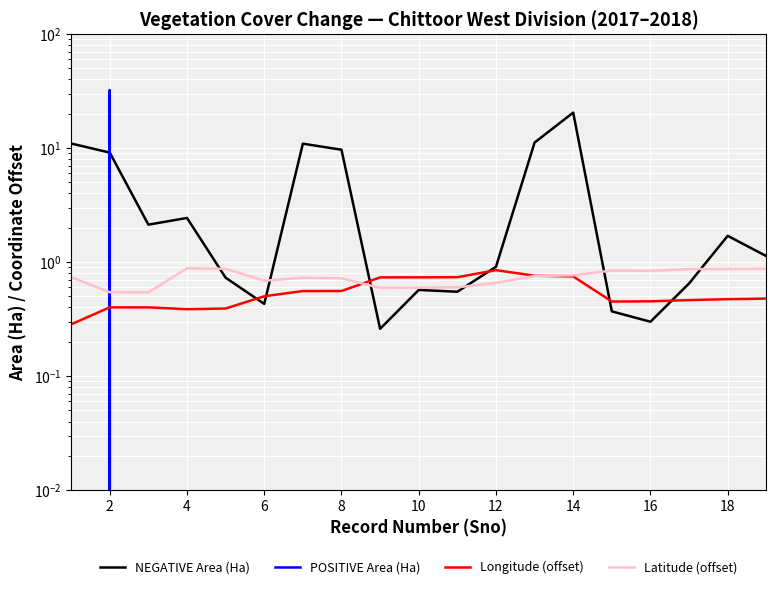

What are all the series names shown in the legend?

NEGATIVE Area (Ha), POSITIVE Area (Ha), Longitude (offset), Latitude (offset)